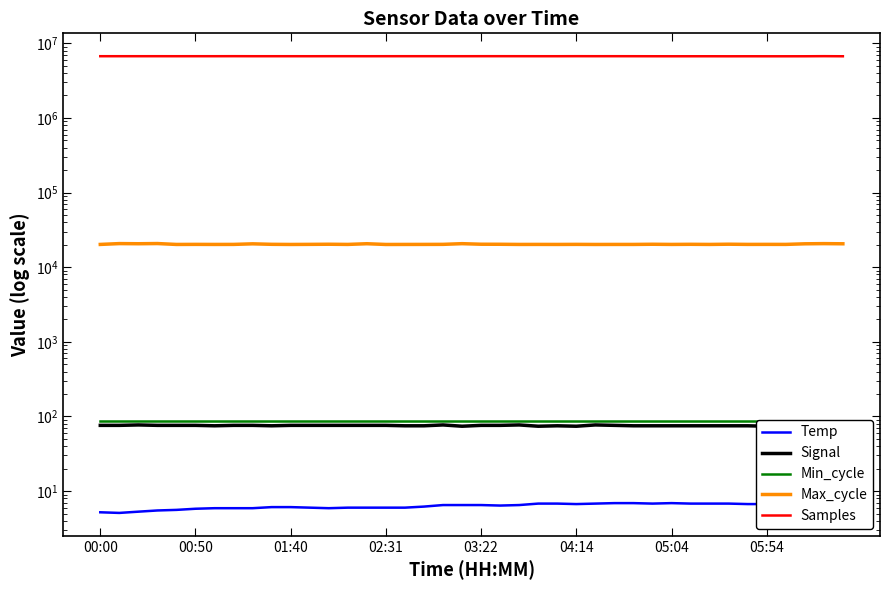

What are all the series names shown in the legend?

Temp, Signal, Min_cycle, Max_cycle, Samples